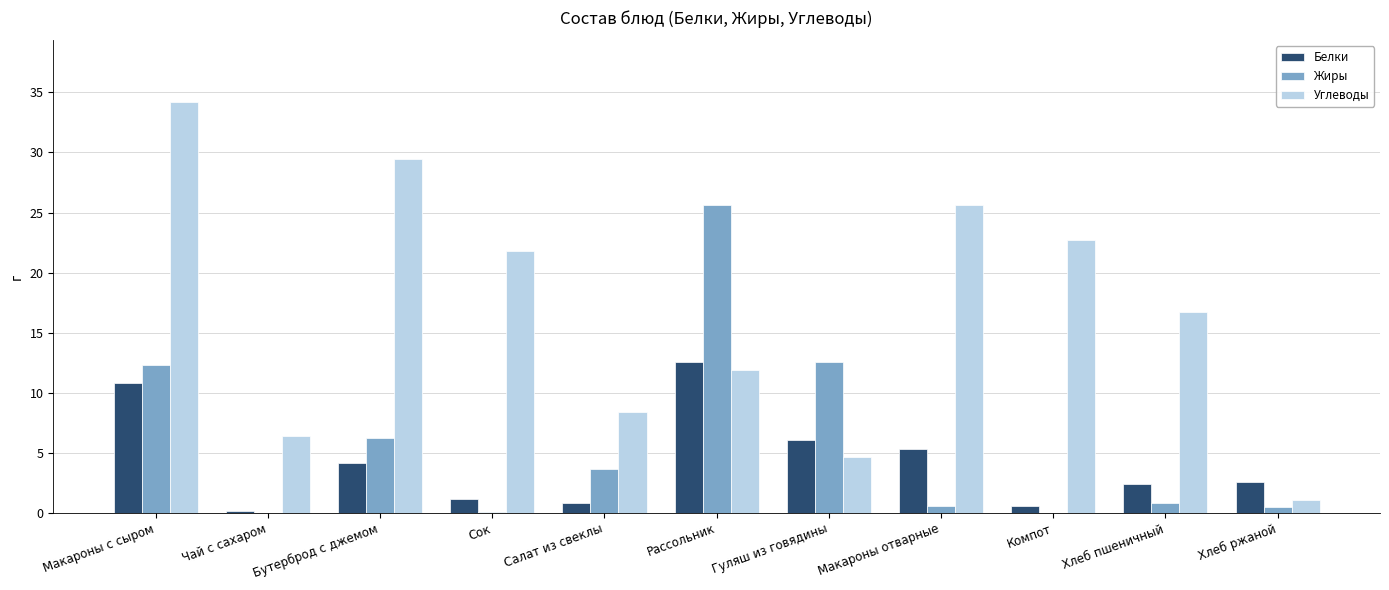

Which series changed the most between Салат из свеклы and Хлеб пшеничный?

Углеводы